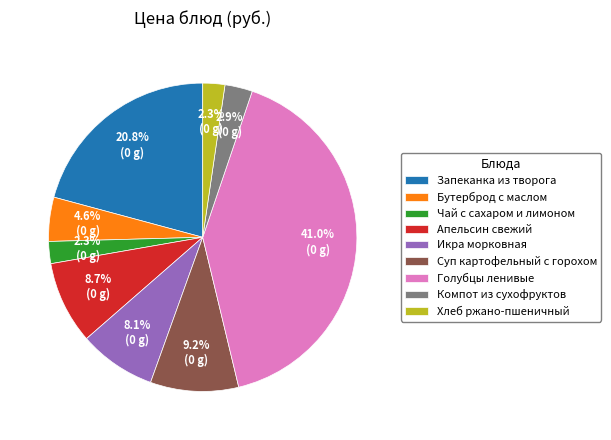

Does Хлеб ржано-пшеничный represent more than half of the total?

No